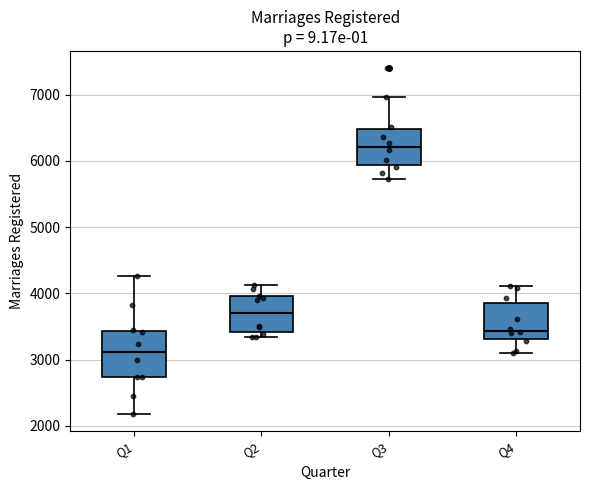

Reading left to right, transcribe this box plot: for each box, give where its median line is, the range the box spans, and where its two whiskers end, as read against the y-axis. The values are not printed on the chart, so give them approximately, as read against the axis.

Q1: median 3100, box 2700 to 3400, whiskers 2200 to 4300
Q2: median 3700, box 3400 to 4000, whiskers 3300 to 4100
Q3: median 6200, box 5900 to 6500, whiskers 5700 to 7000
Q4: median 3400, box 3300 to 3800, whiskers 3100 to 4100